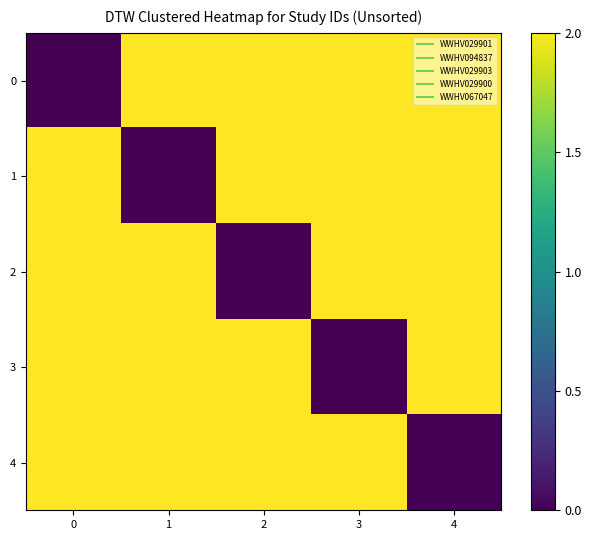

Reading left to right, what are all the values shown in this chart?

0: 0=0	1=2	2=2	3=2	4=2
1: 0=2	1=0	2=2	3=2	4=2
2: 0=2	1=2	2=0	3=2	4=2
3: 0=2	1=2	2=2	3=0	4=2
4: 0=2	1=2	2=2	3=2	4=0